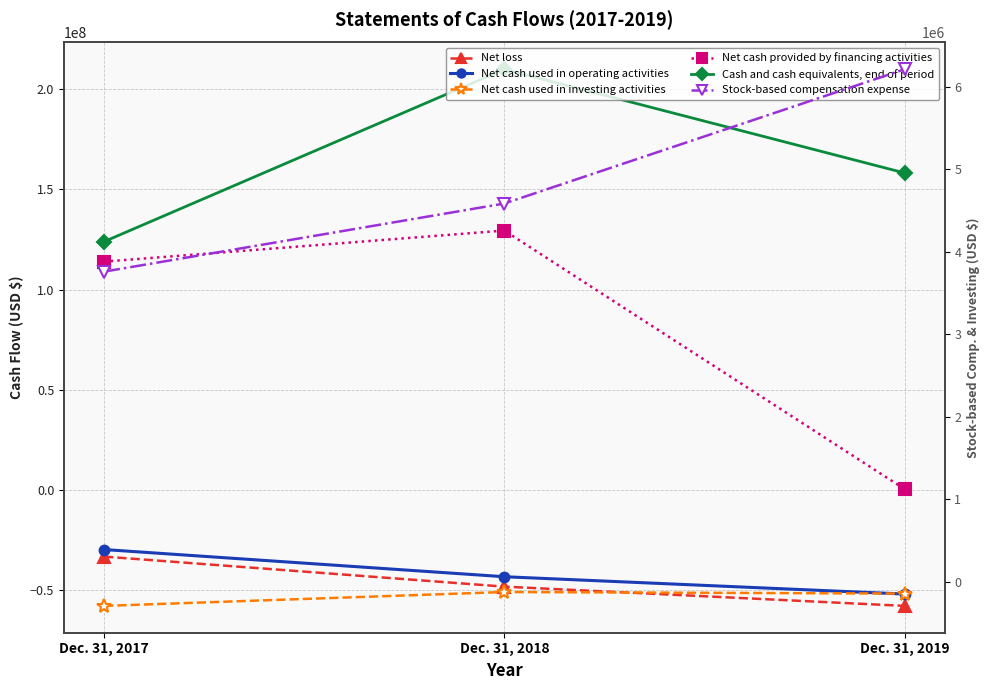

Between Dec. 31, 2017 and Dec. 31, 2019, which is larger?

Dec. 31, 2017